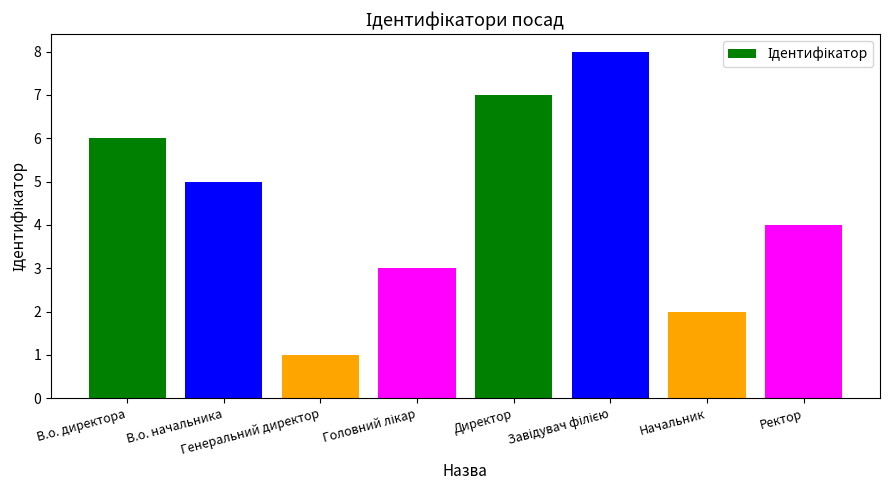

What is the maximum value shown in the chart?

8